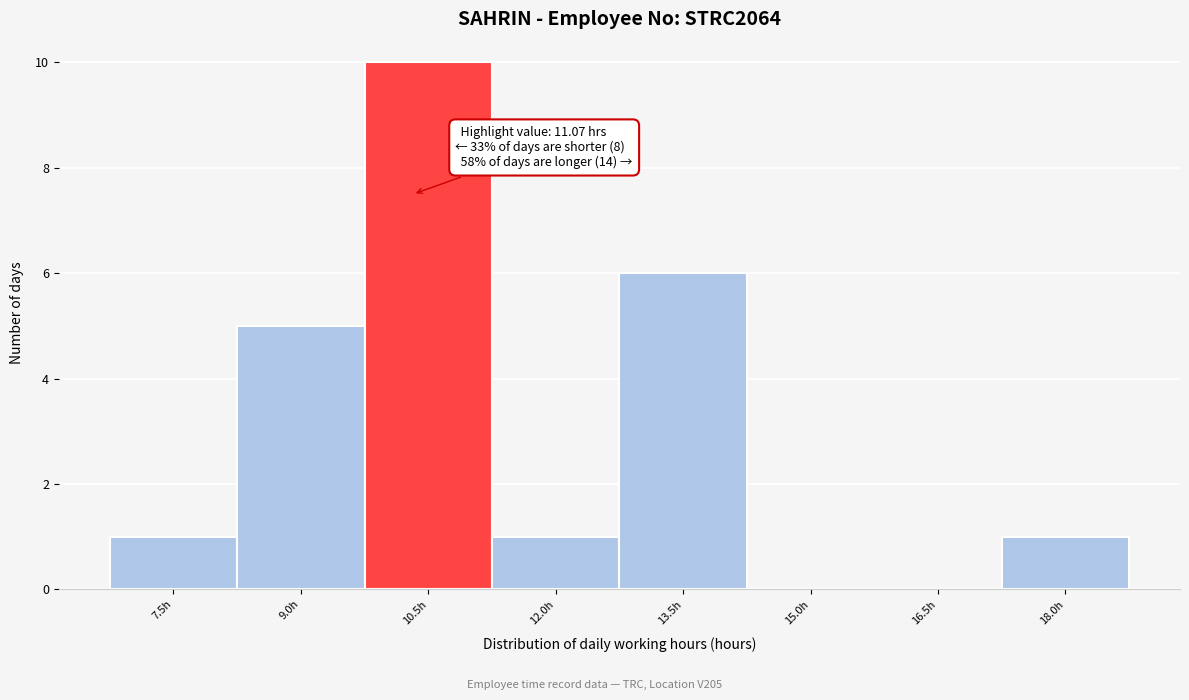

Reading right to left, what are all the values shown in this chart?

18.0h=1	16.5h=0	15.0h=0	13.5h=6	12.0h=1	10.5h=10	9.0h=5	7.5h=1